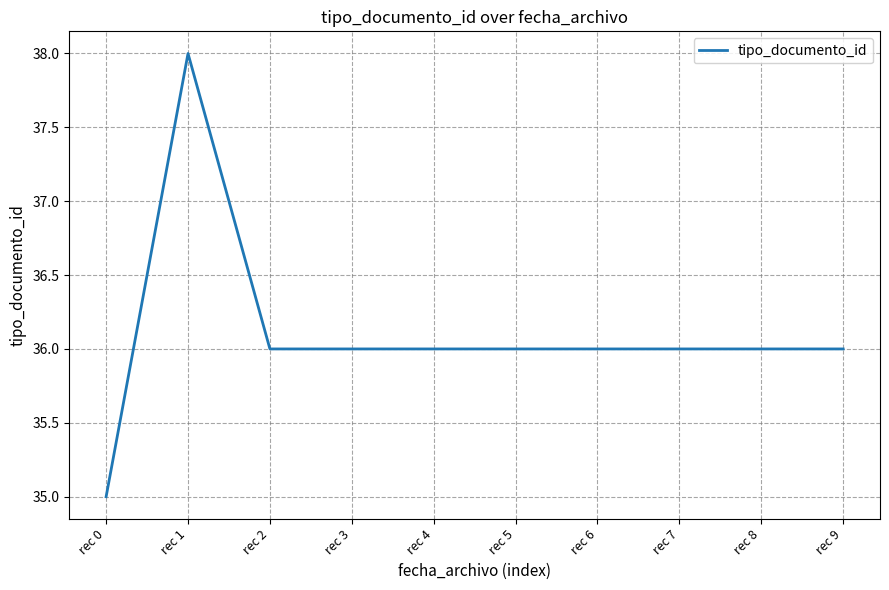

Is this an area chart (filled region under the line)?

No